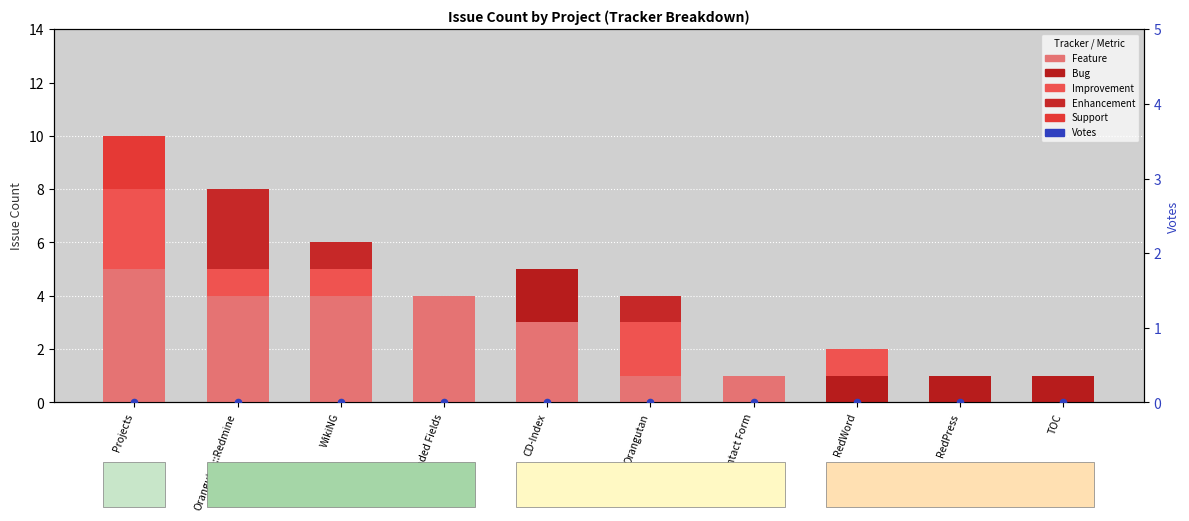

Is the value of Support at Orangutan::Redmine greater than the value of Feature at Extended Fields?

No